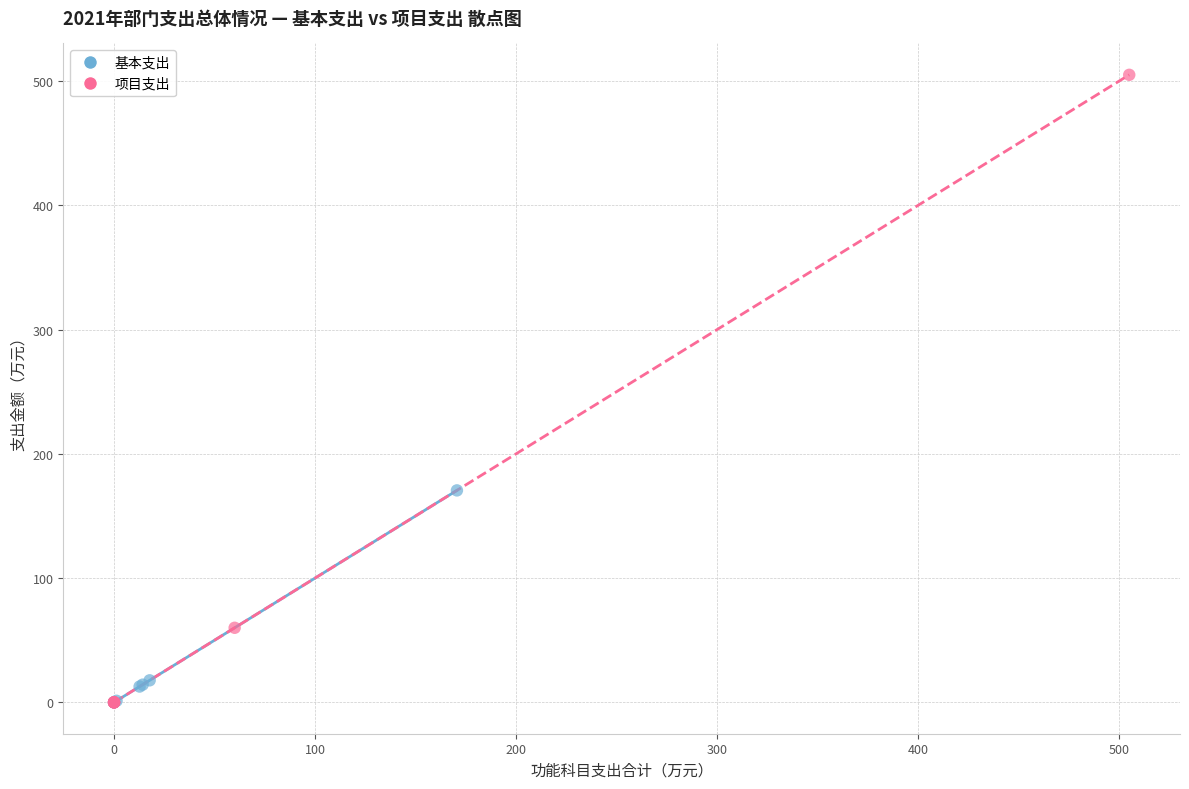

Which series has the largest Y range (max minus min)?

项目支出